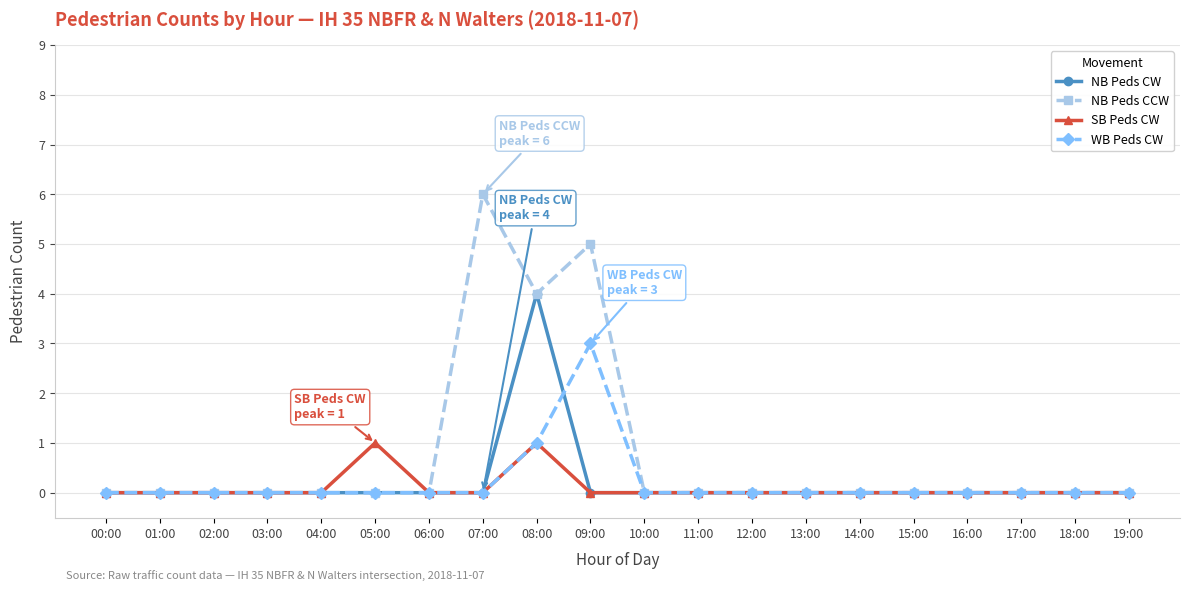

Reading left to right, what are all the values shown in this chart?

NB Peds CW: 0	0	0	0	0	0	0	0	4	0	0	0	0	0	0	0	0	0	0	0
NB Peds CCW: 0	0	0	0	0	0	0	6	4	5	0	0	0	0	0	0	0	0	0	0
SB Peds CW: 0	0	0	0	0	1	0	0	1	0	0	0	0	0	0	0	0	0	0	0
WB Peds CW: 0	0	0	0	0	0	0	0	1	3	0	0	0	0	0	0	0	0	0	0